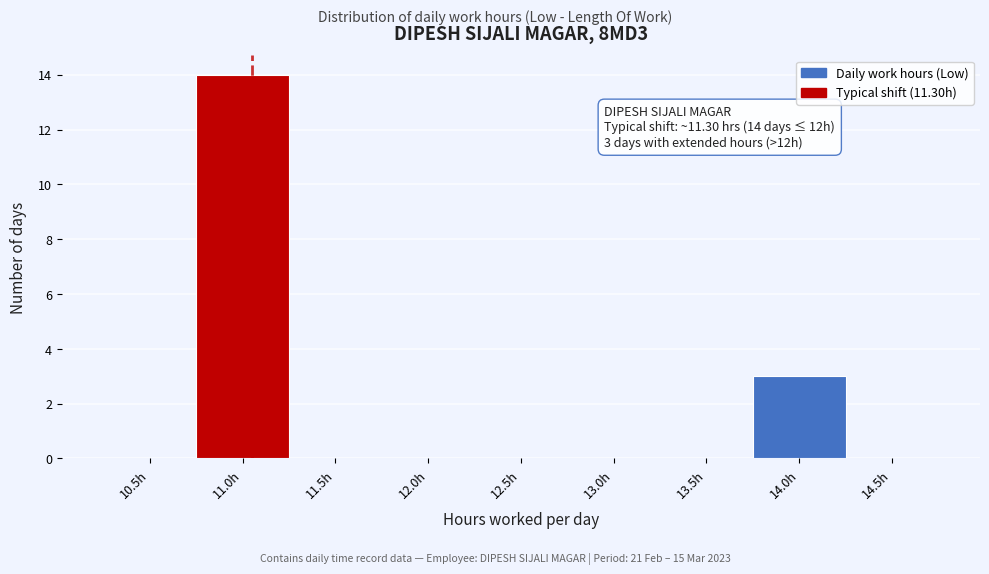

Reading right to left, list all the values displayed in this chart.

14.5h=0	14.0h=3	13.5h=0	13.0h=0	12.5h=0	12.0h=0	11.5h=0	11.0h=14	10.5h=0